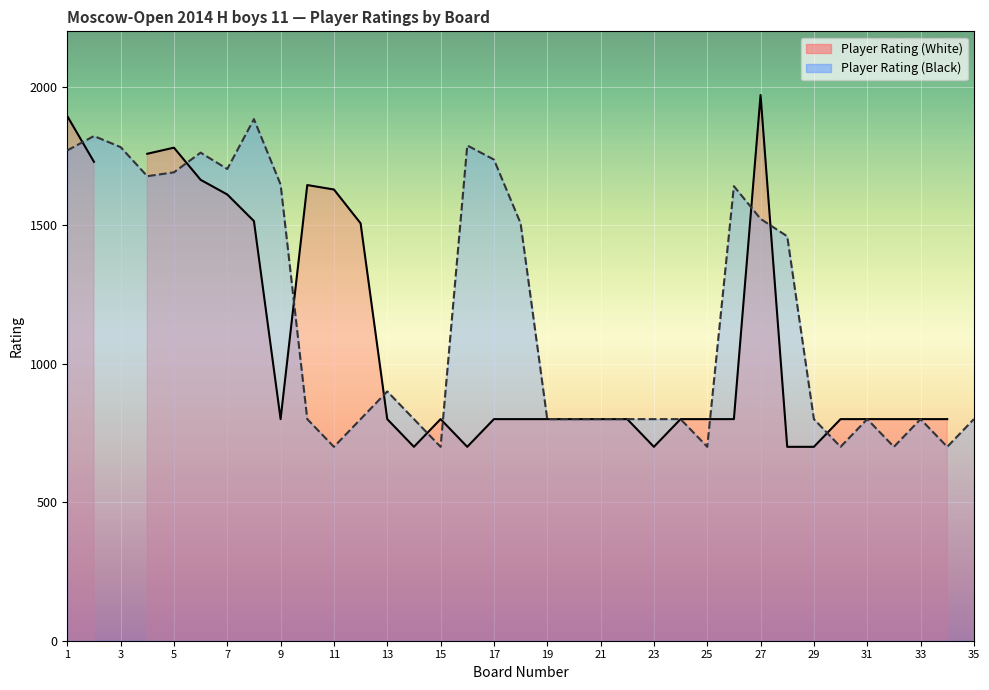

What is the highest value of the Player Rating (Black) series?

1883